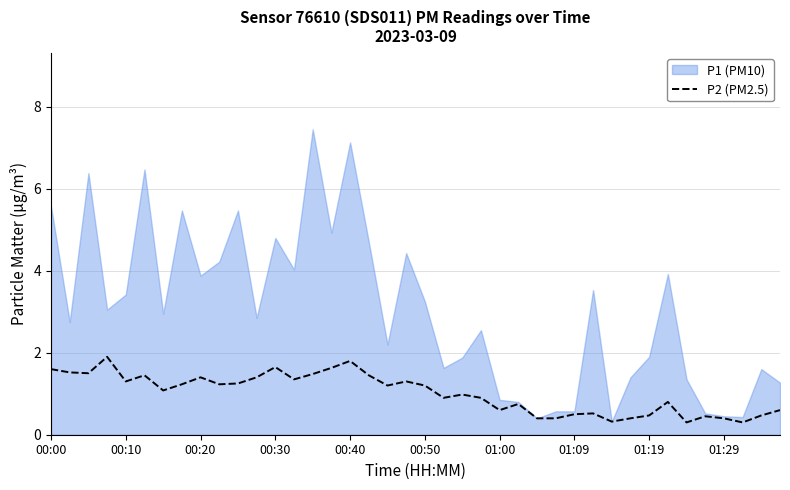

What is the minimum value for P2 (PM2.5)?

0.3